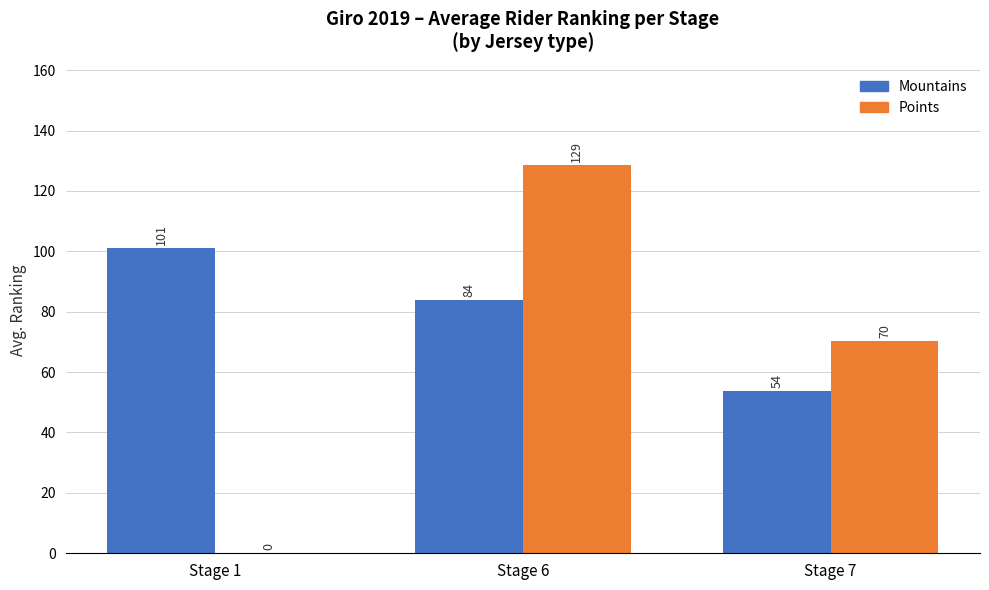

How many data points does each series have?

3